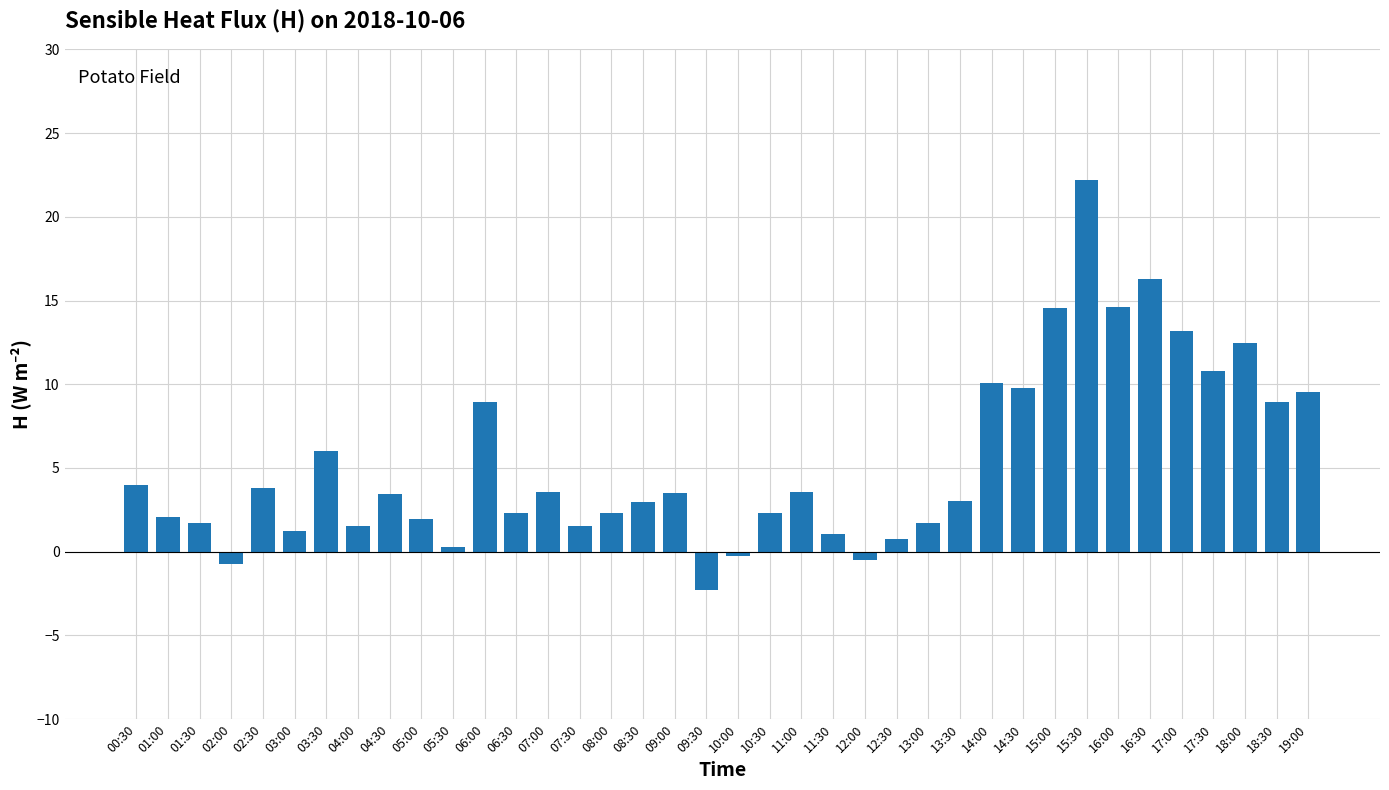

What is the difference between the maximum and minimum values?

24.5